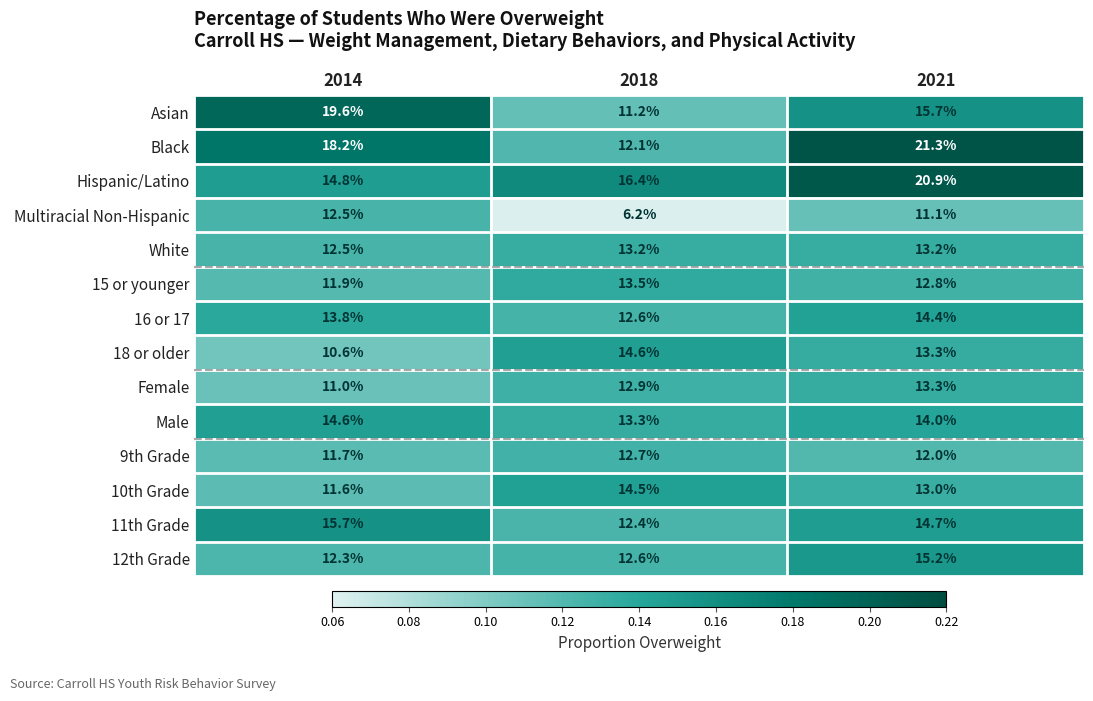

List the labels in order of 9th Grade value, largest first.

2018, 2021, 2014